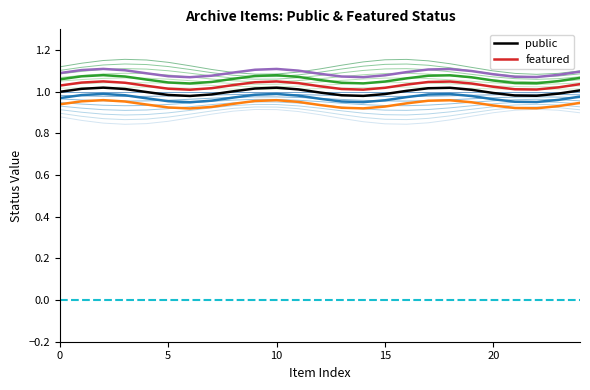

What is the average value of the public series?

1.0